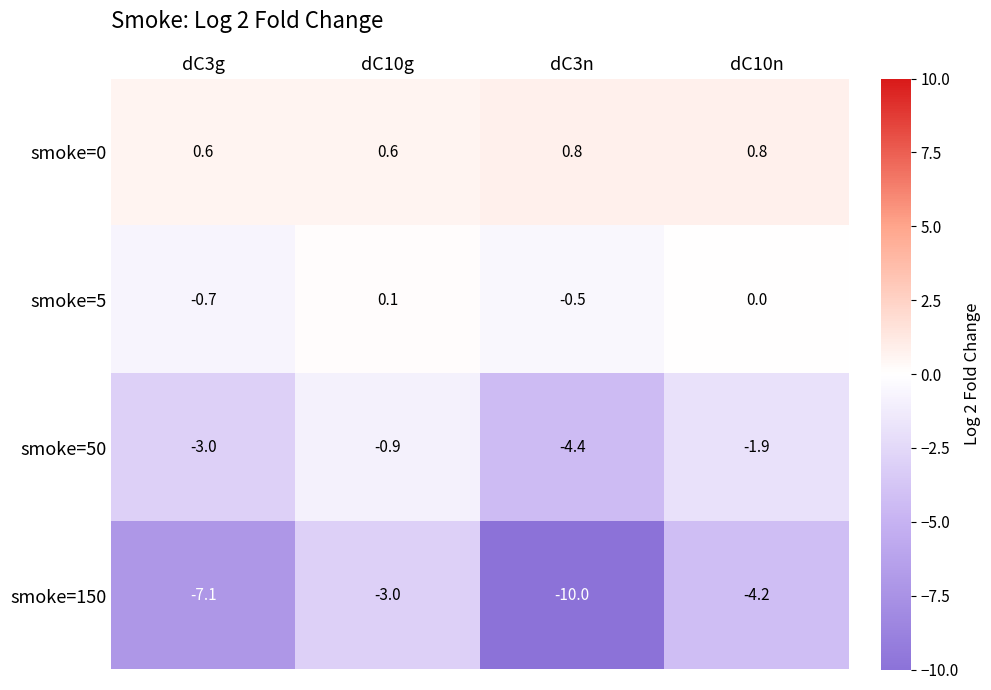

What is the difference between the smoke=50 values at dC10n and dC10g?

1.0